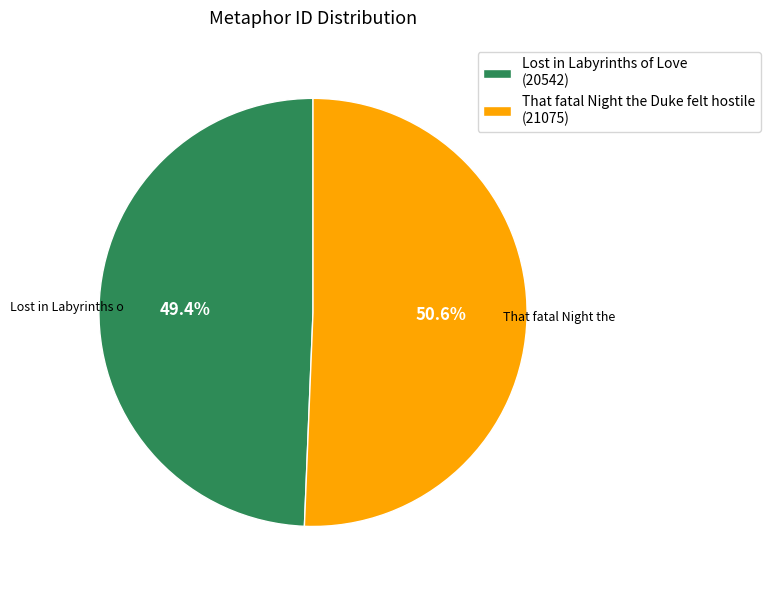

The That fatal Night the Duke felt hostile slice represents 36% of the pie. True or false?

False